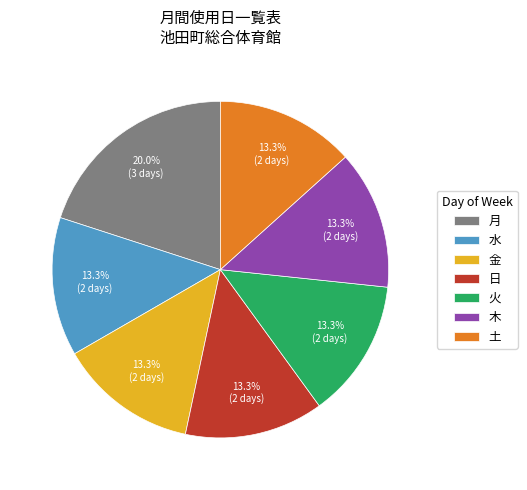

Approximately how many times larger is the value at 土 compared to 木?

1.0